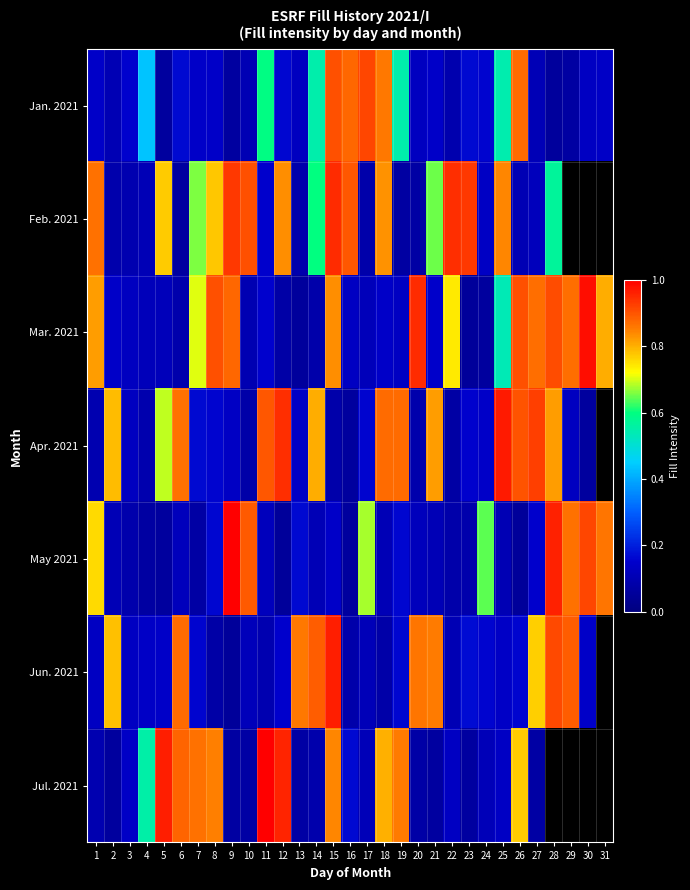

At which label does Mar. 2021 reach its peak?

30